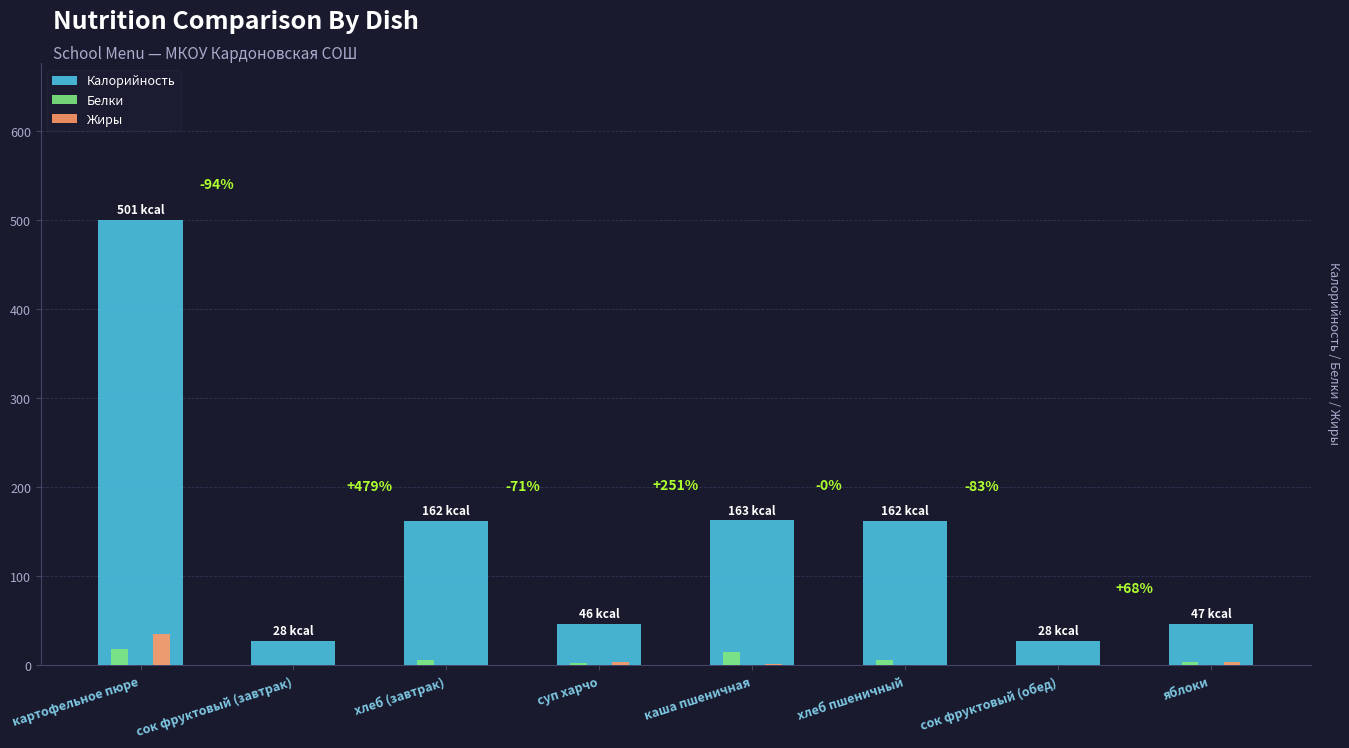

Is it true that Белки equals 5.8 at хлеб (завтрак)?

True